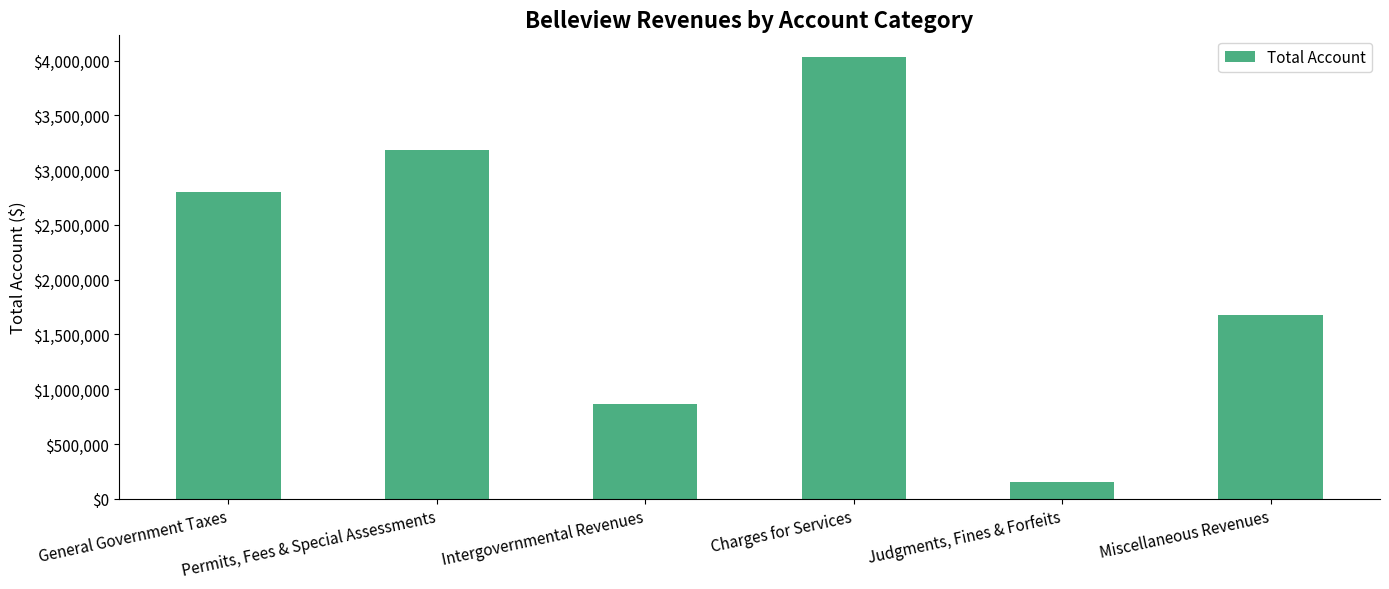

Reading left to right, extract all data points from this chart.

General Government Taxes=2805465	Permits, Fees & Special Assessments=3186467	Intergovernmental Revenues=864190	Charges for Services=4029719	Judgments, Fines & Forfeits=154636	Miscellaneous Revenues=1680917